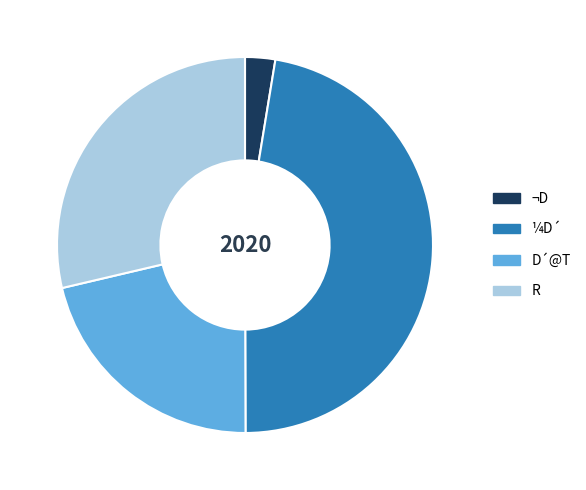

Is the sum of R and ¼D´ greater than half?

Yes